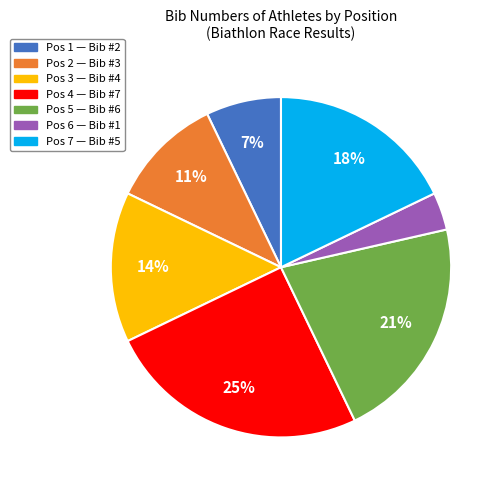

Is there any slice that represents more than half of the pie?

No